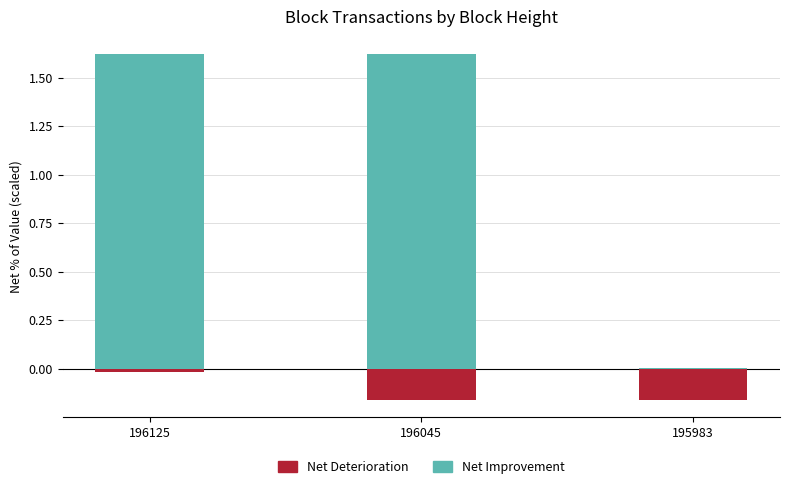

What are all the series names shown in the legend?

Net Deterioration, Net Improvement